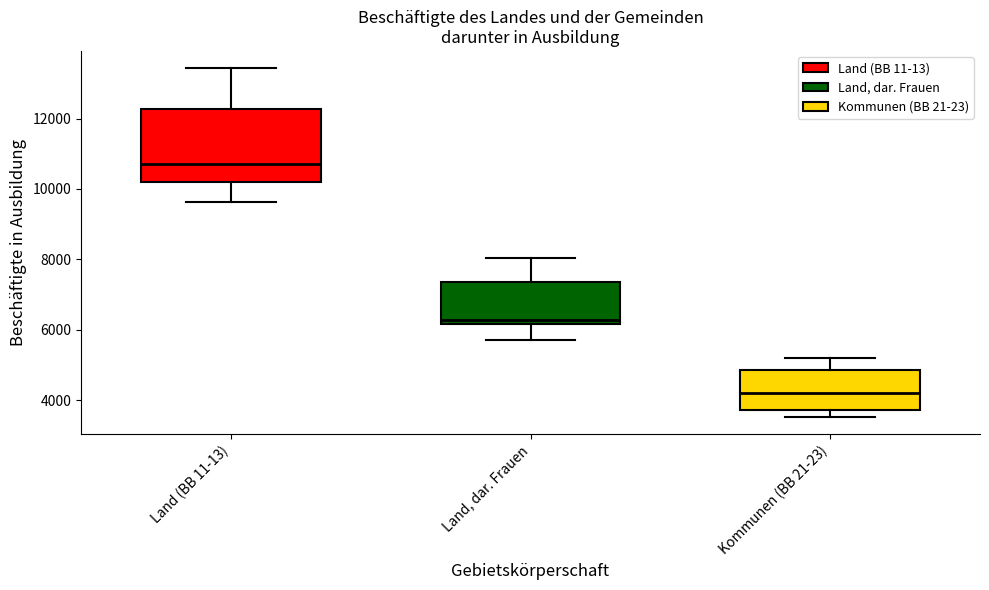

Reading left to right, transcribe this box plot: for each box, give where its median line is, the range the box spans, and where its two whiskers end, as read against the y-axis. The values are not printed on the chart, so give them approximately, as read against the axis.

Land (BB 11-13): median 10800, box 10200 to 12200, whiskers 9600 to 13400
Land, dar. Frauen: median 6200 (just above the box's lower edge), box 6200 to 7400, whiskers 5600 to 8000
Kommunen (BB 21-23): median 4200, box 3800 to 4800, whiskers 3600 to 5200